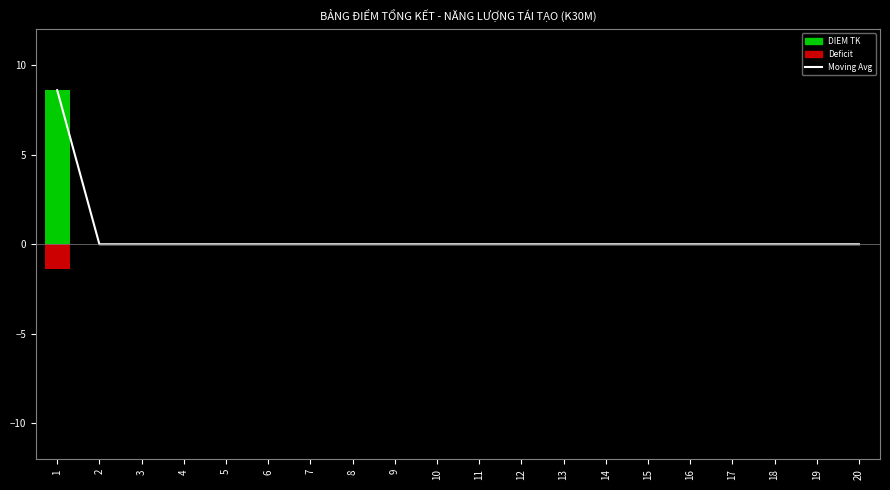

What is the maximum value shown in the chart?

8.6